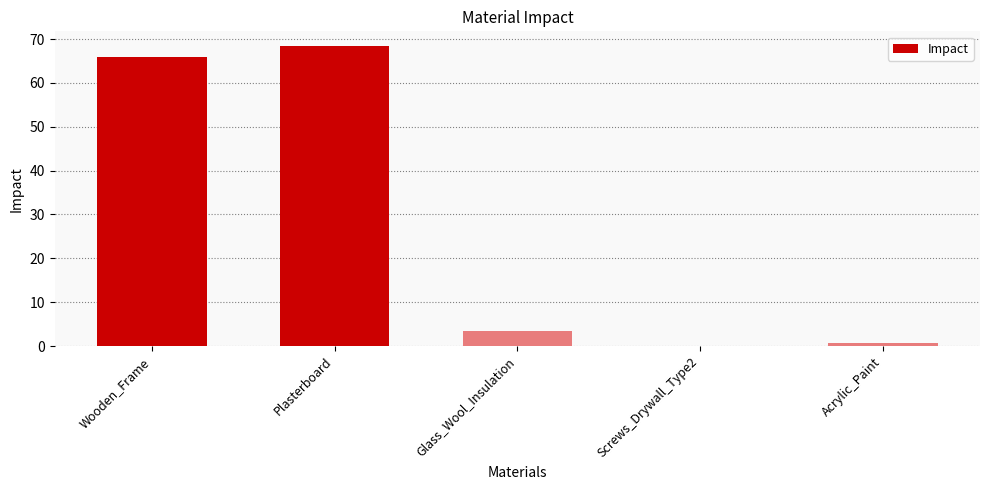

What is the ratio of the value at Wooden_Frame to the value at Plasterboard?

1.0